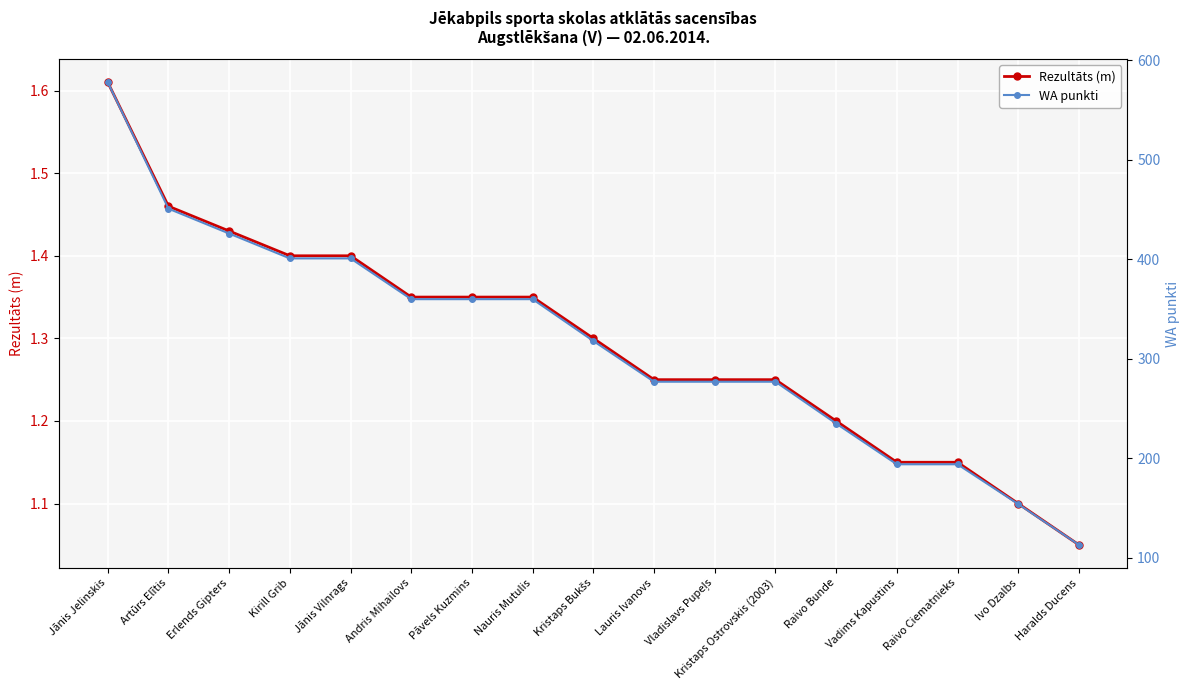

True or false: Rezultāts (m) has a value of 2.0 at Nauris Mutulis.

False